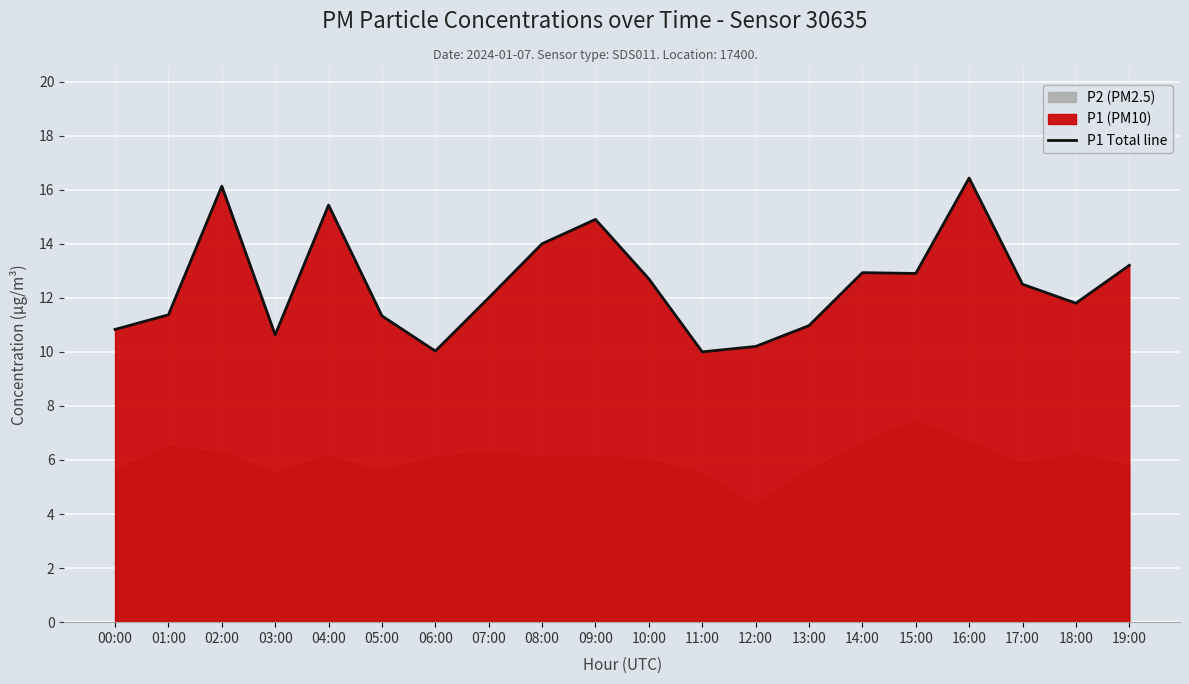

List the labels in order of value, largest first.

16:00, 02:00, 04:00, 09:00, 08:00, 19:00, 14:00, 15:00, 10:00, 17:00, 07:00, 18:00, 01:00, 05:00, 13:00, 00:00, 03:00, 12:00, 06:00, 11:00